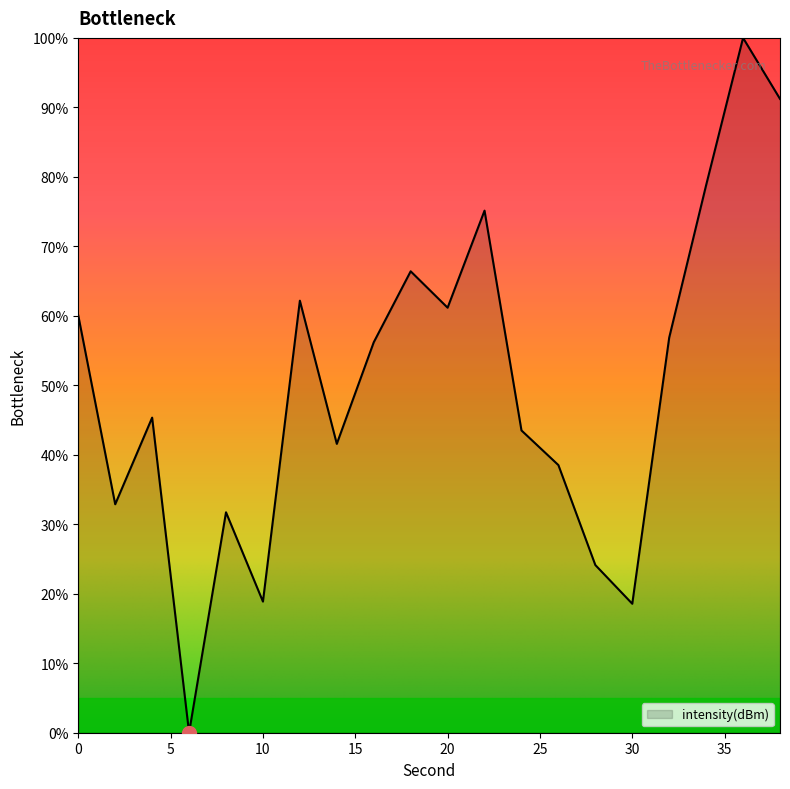

What is the maximum value shown in the chart?

100.0